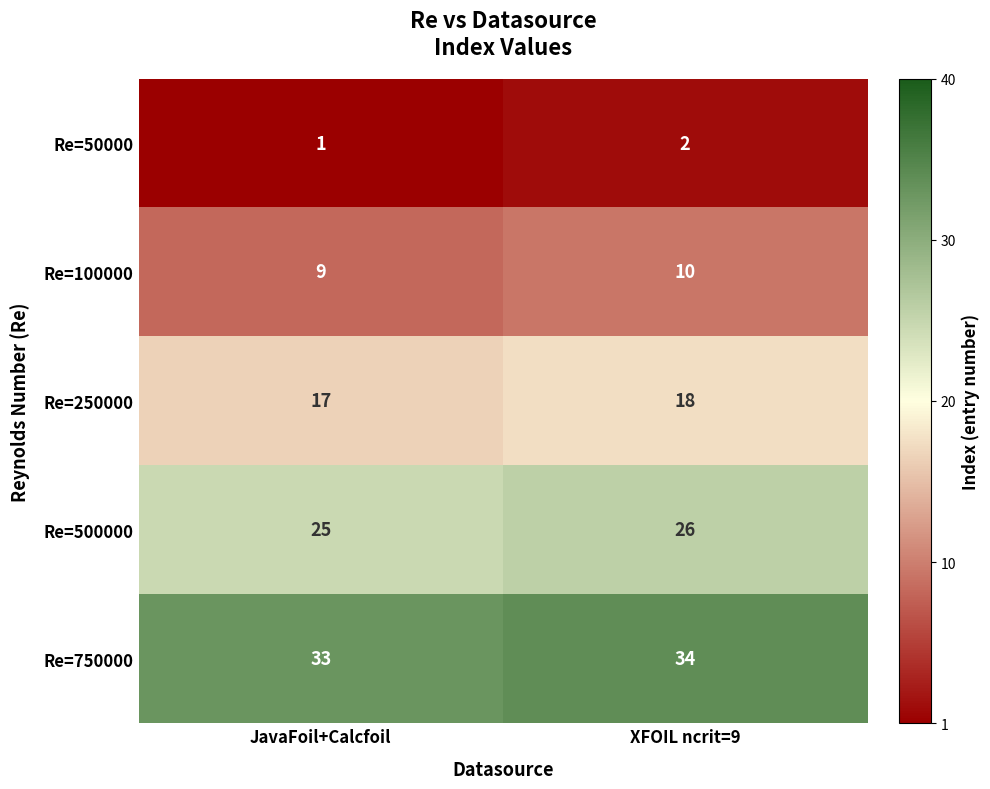

Is it true that Re=100000 equals 15 at JavaFoil+Calcfoil?

False